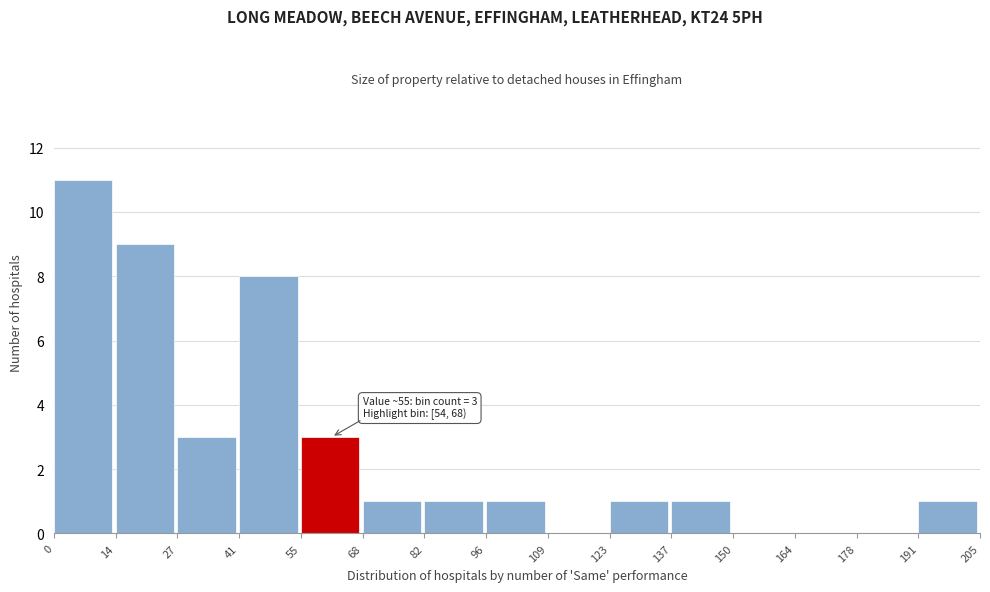

Which range on the x-axis has the tallest bar?

0 to 14